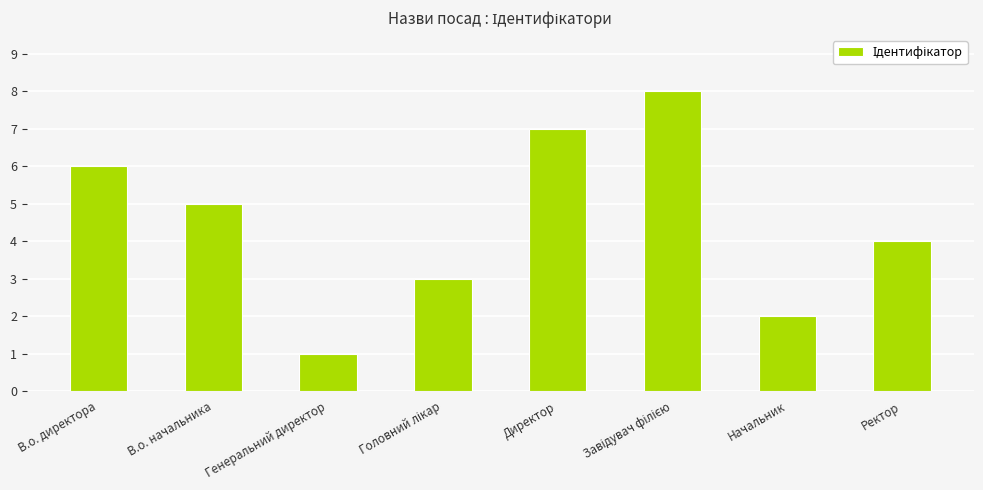

What position from the left is В.о. начальника?

2